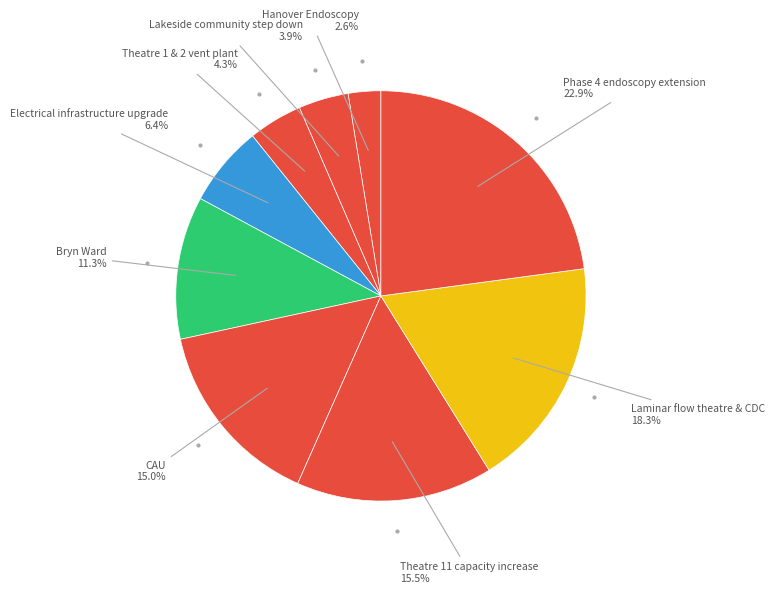

Rank the categories by value from highest to lowest.

Phase 4 endoscopy extension, Laminar flow theatre & CDC, Theatre 11 capacity increase, CAU, Bryn Ward, Electrical infrastructure upgrade, Theatre 1 & 2 vent plant, Lakeside community step down, Hanover Endoscopy